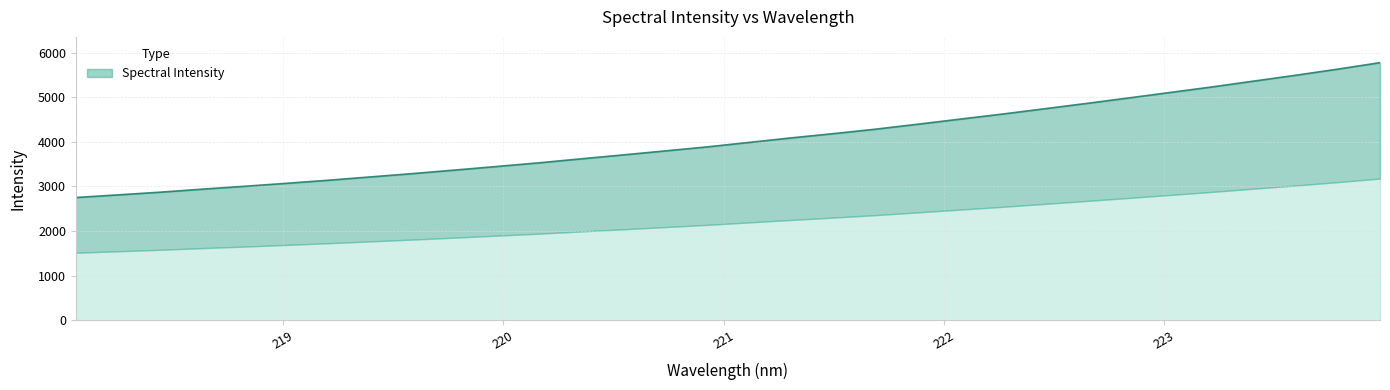

Reading left to right, extract all data points from this chart.

2750.2	2809.2	2869.6	2937.3	3001.5	3068.7	3137.9	3212.6	3286.5	3365.8	3446.2	3528.1	3617.7	3705.4	3795.5	3885.5	3986.4	4087.6	4182.6	4282.3	4393.4	4506.6	4619.3	4737.8	4857.7	4980.0	5104.8	5229.3	5361.0	5492.4	5629.1	5774.0